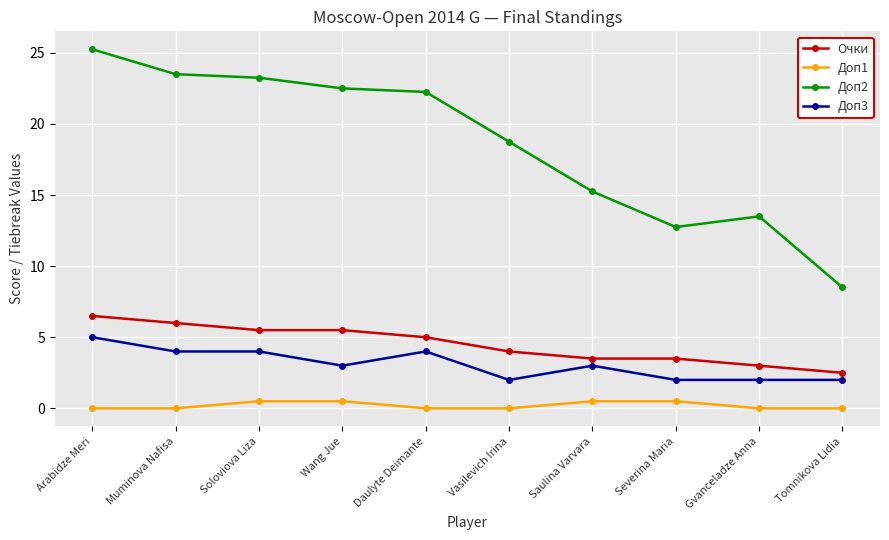

Which series has the largest total across all categories?

Доп2